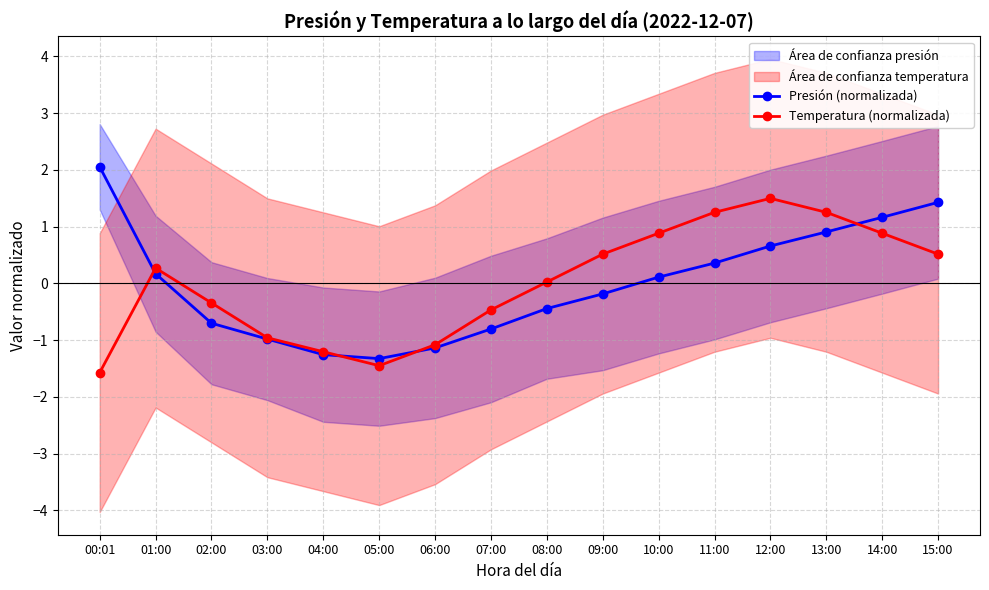

Which series ends up on top after the final intersection of Temperatura (normalizada) and Presión (normalizada)?

Presión (normalizada)